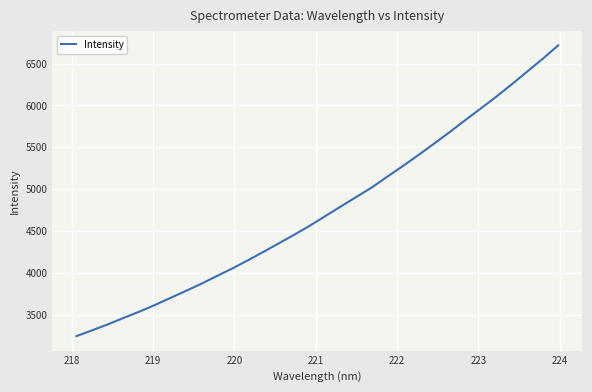

What is the minimum value shown in the chart?

3241.9